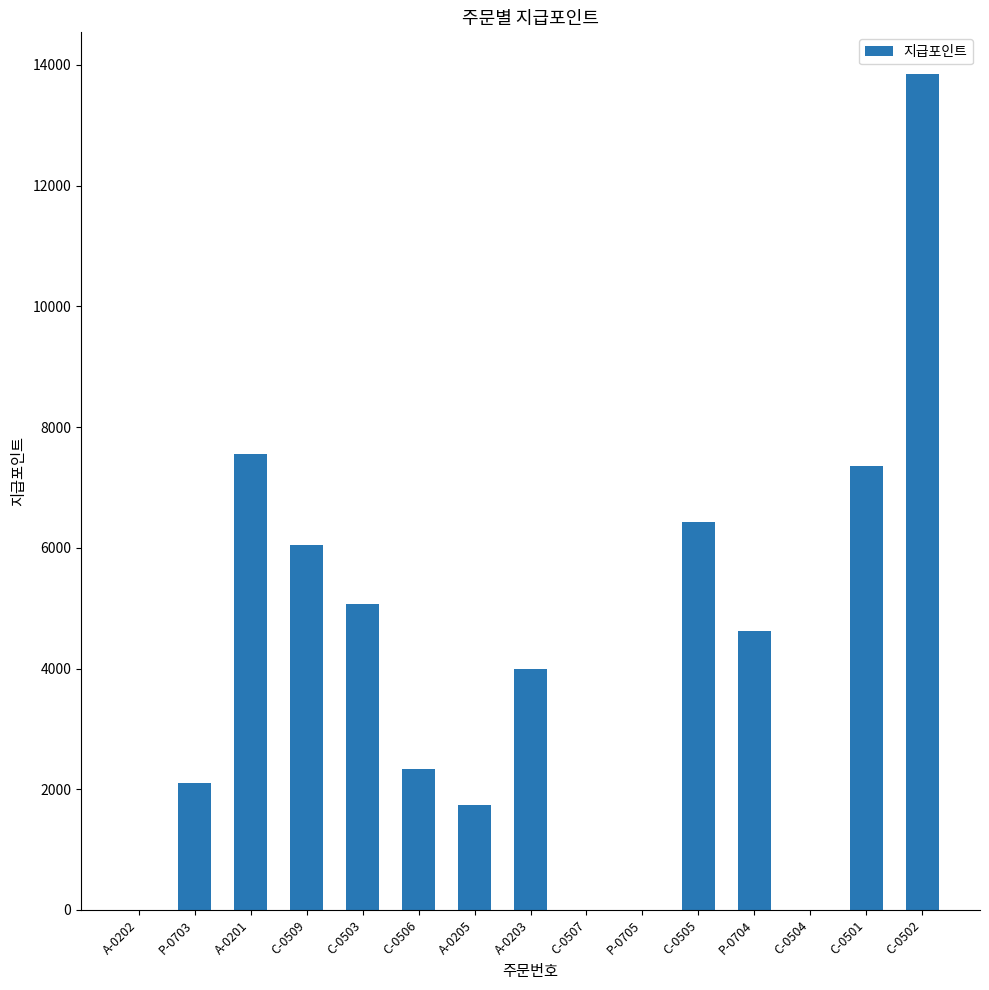

What is the sum of all values?

61091